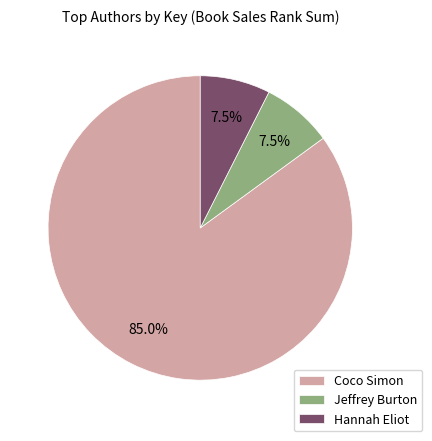

What percentage is NOT represented by Jeffrey Burton?

92.5%